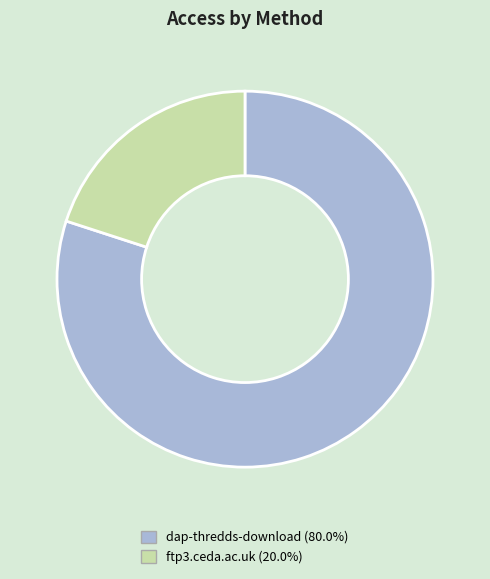

Count the number of slices in the pie.

2